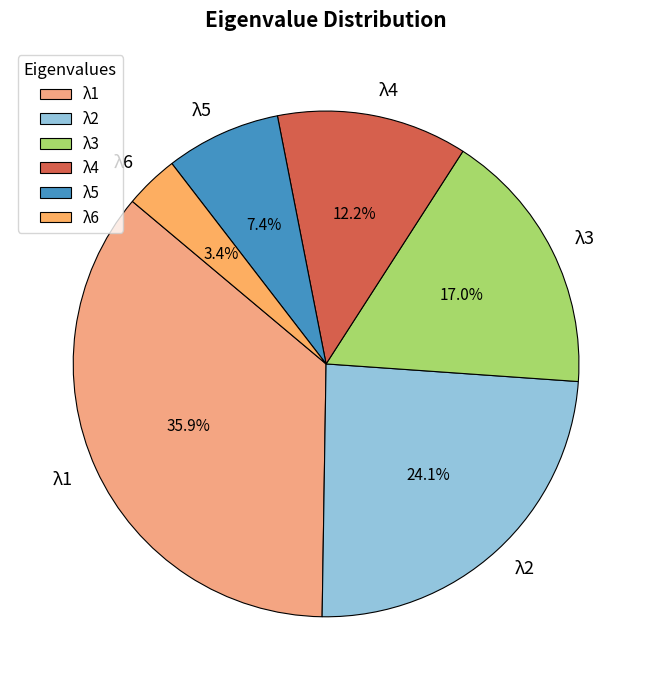

The λ2 slice represents 16% of the pie. True or false?

False